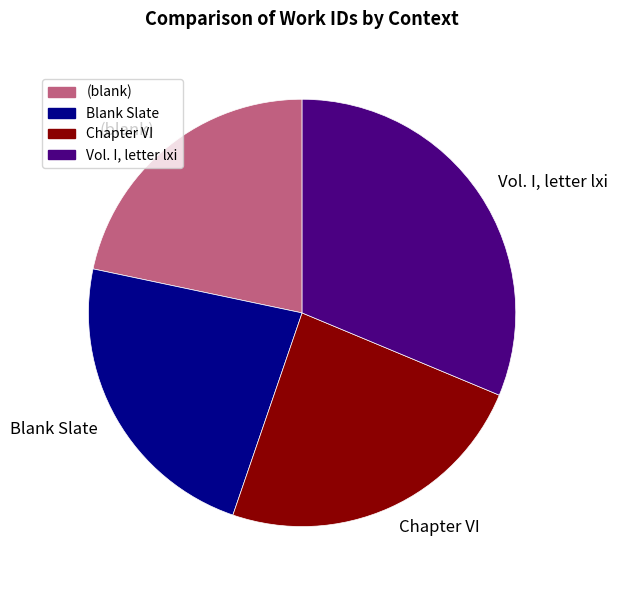

How many segments does this pie chart have?

4